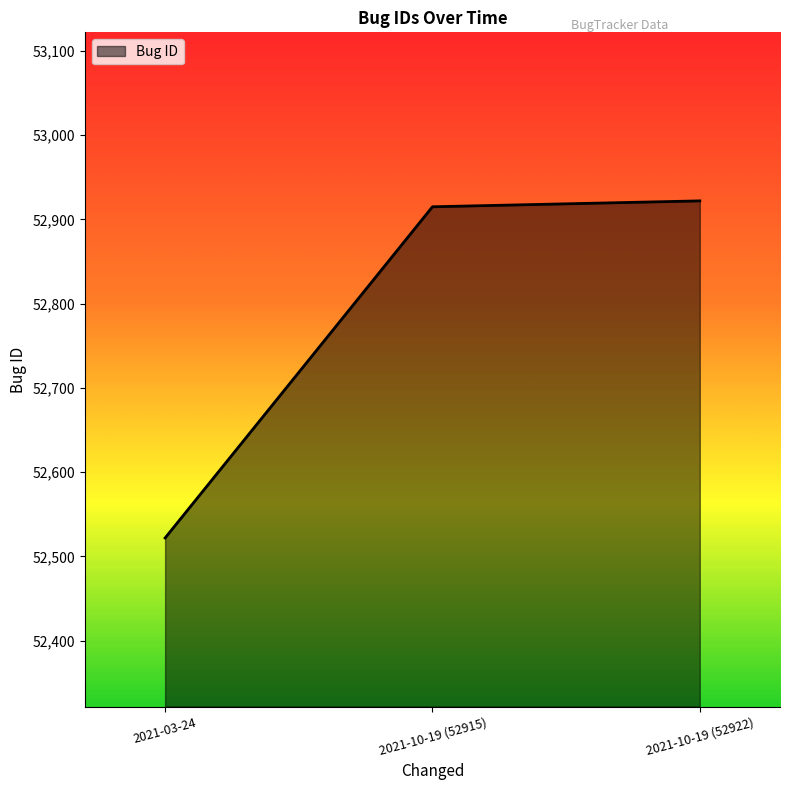

Where is the data nearest to the value 52722?

2021-10-19 (52915)